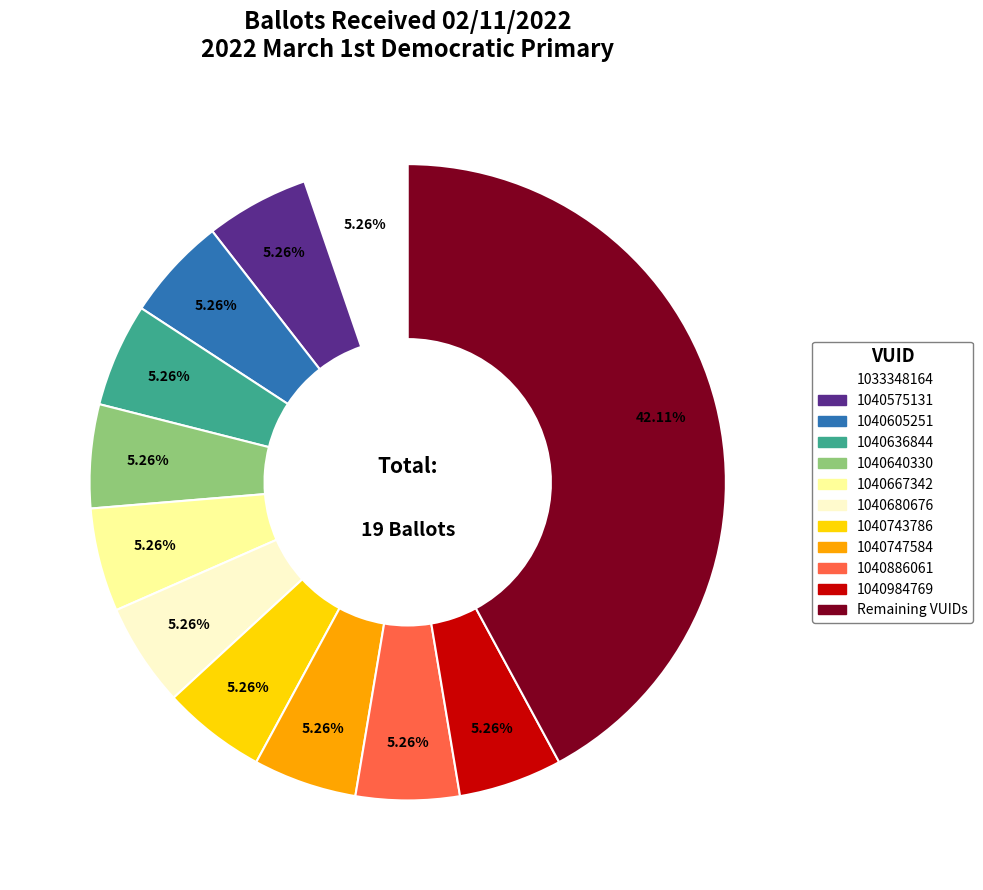

To the nearest percent, what percentage of the pie is 1040680676?

5%